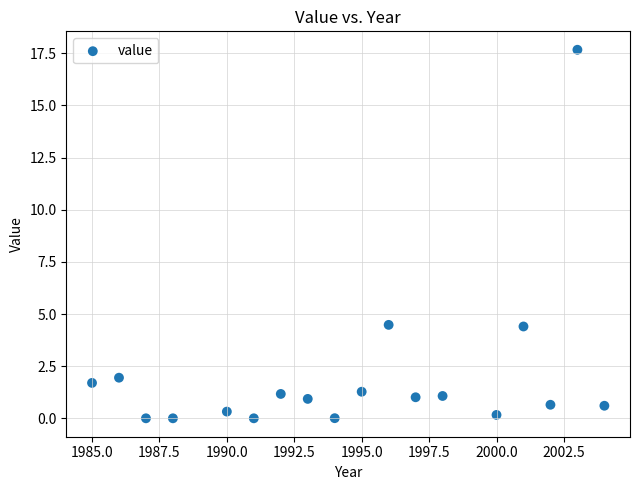

What is the range of X values (max minus min)?

19.0